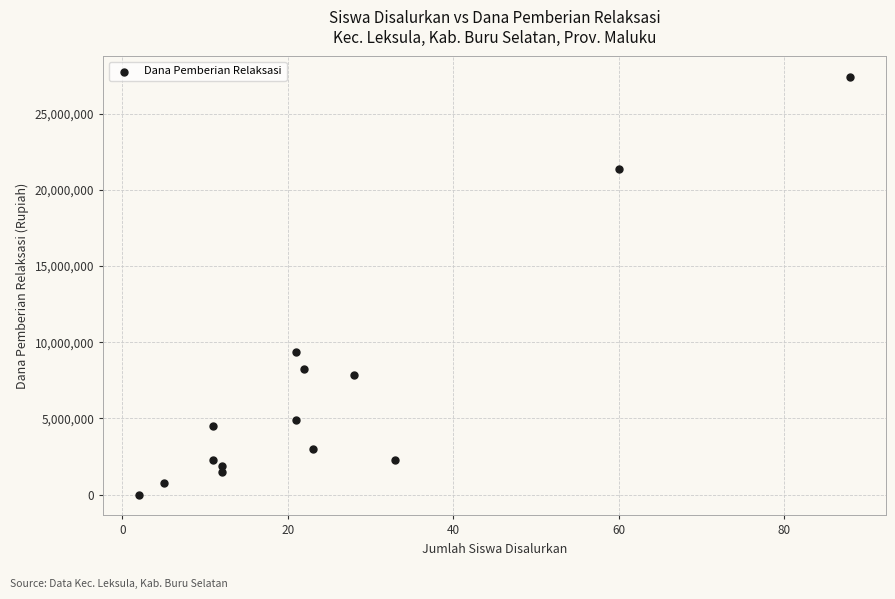

What Y value in the scatter plot is closest to 13687500?

9375000